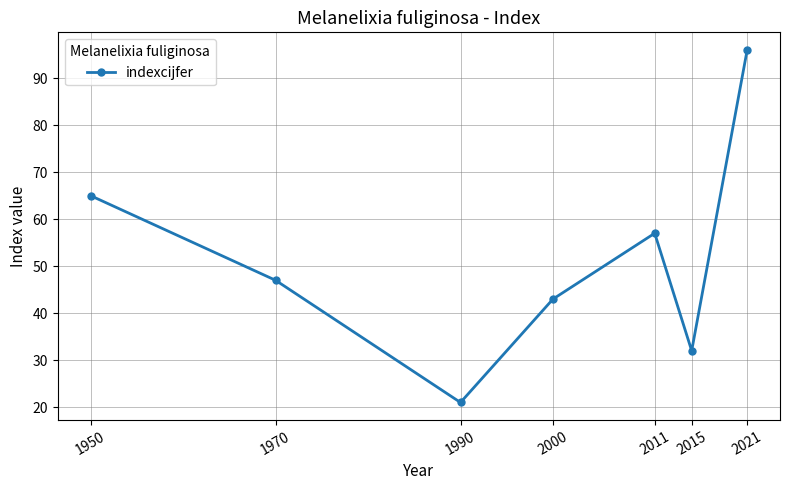

At which label does the data first exceed 47?

1950